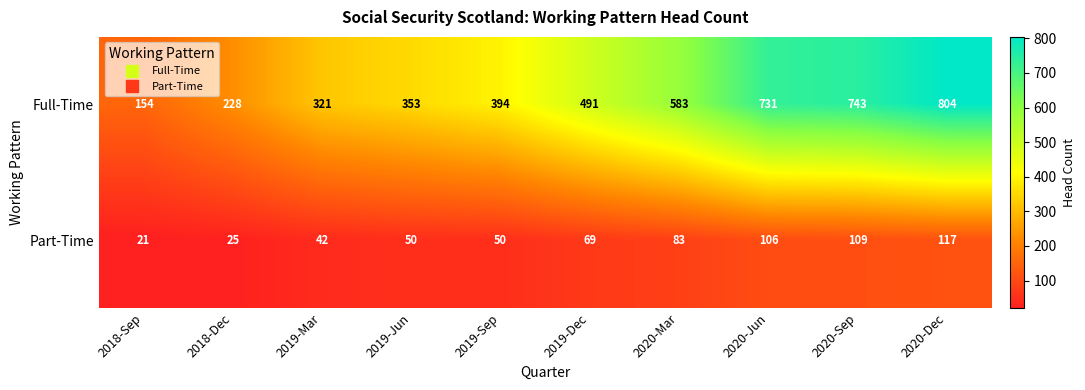

Reading left to right, extract all data points from this chart.

Full-Time: 154	228	321	353	394	491	583	731	743	804
Part-Time: 21	25	42	50	50	69	83	106	109	117